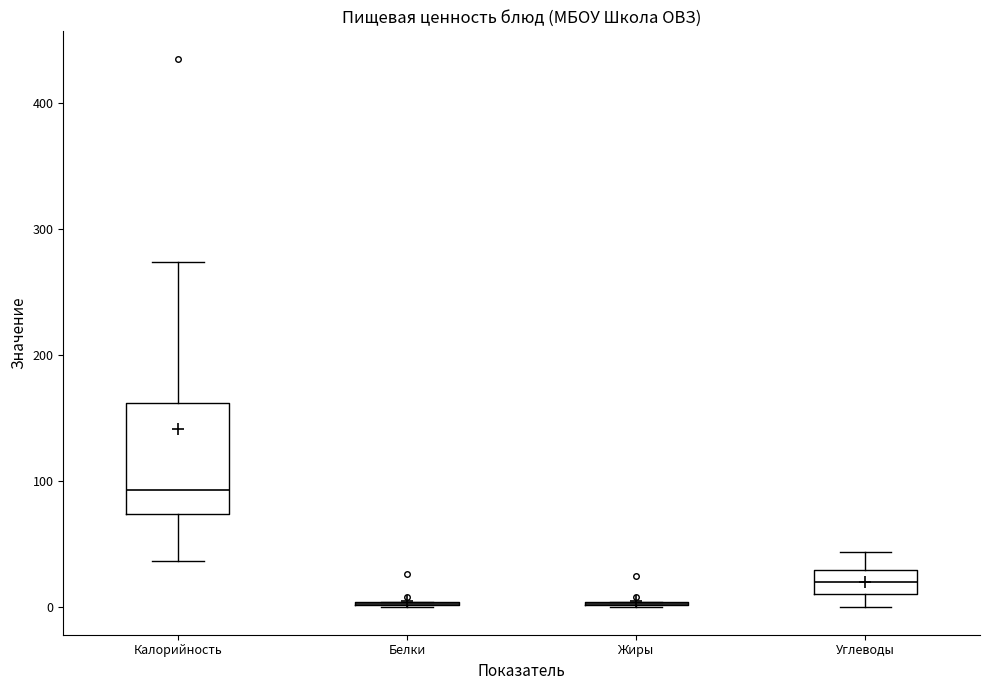

Reading left to right, transcribe this box plot: for each box, give where its median line is, the range the box spans, and where its two whiskers end, as read against the y-axis. The values are not printed on the chart, so give them approximately, as read against the axis.

Калорийность: median 90, box 70 to 160, whiskers 40 to 270
Белки: box collapsed to a line at 0, whiskers 0 to 0
Жиры: box collapsed to a line at 0, whiskers 0 to 0
Углеводы: median 20, box 10 to 30, whiskers 0 to 40